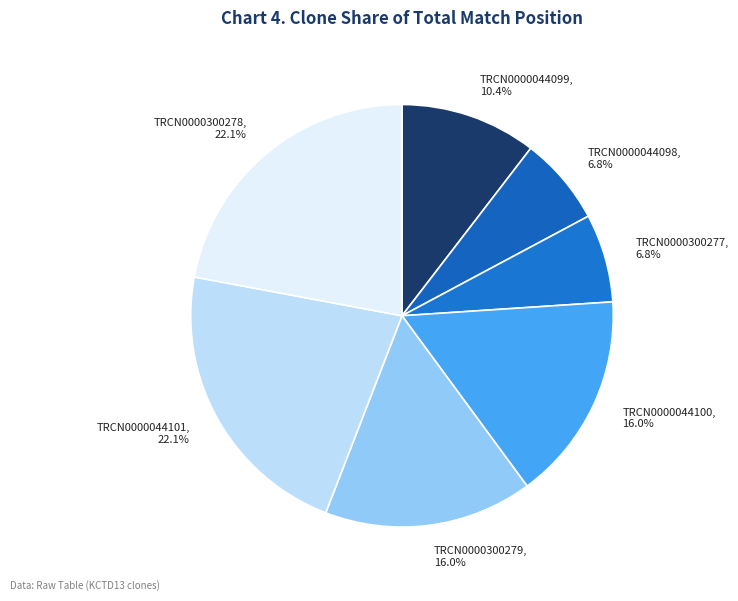

To the nearest percent, what is the average slice percentage?

14%